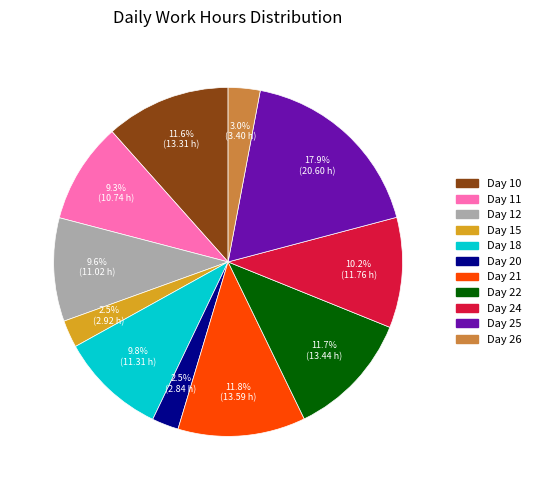

Does any single category account for the majority?

No